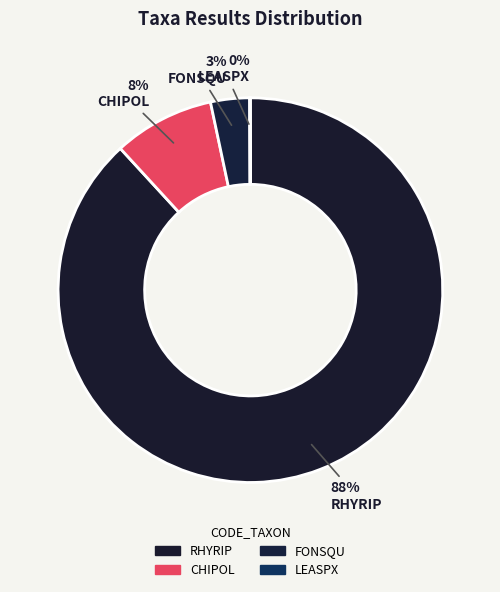

Does FONSQU represent more than half of the total?

No